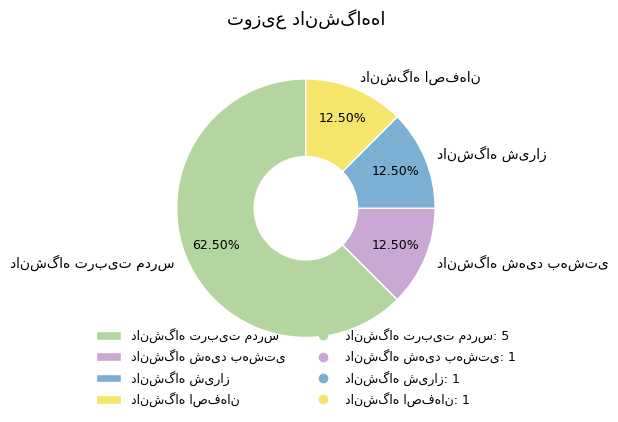

To the nearest percent, what is the combined percentage of دانشگاه اصفهان and دانشگاه شیراز?

25%